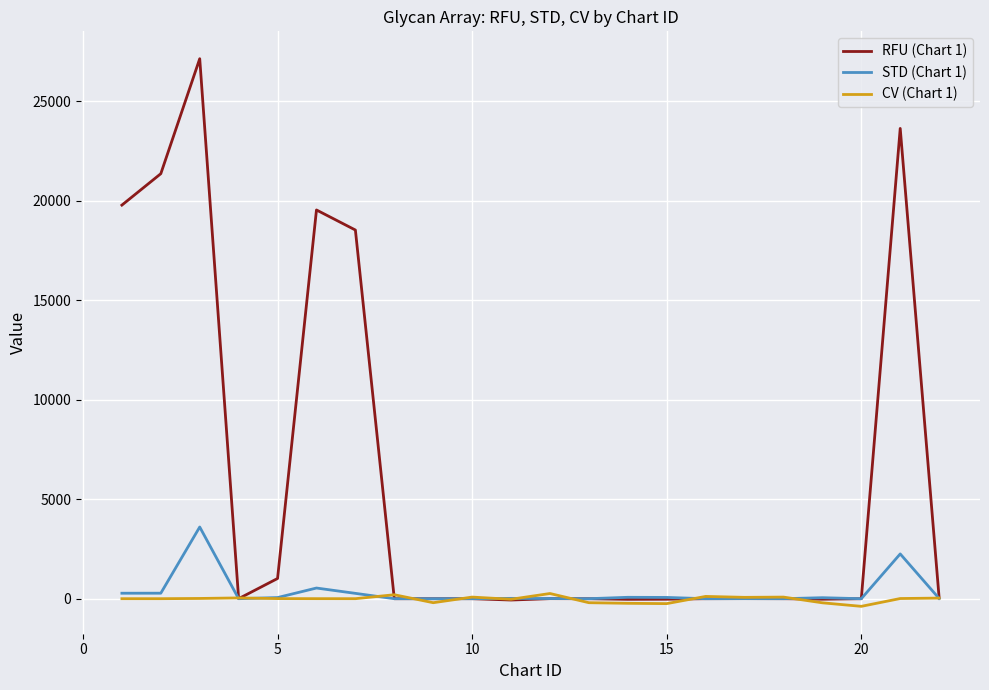

List the series in order of their peak value, lowest first.

CV (Chart 1), STD (Chart 1), RFU (Chart 1)